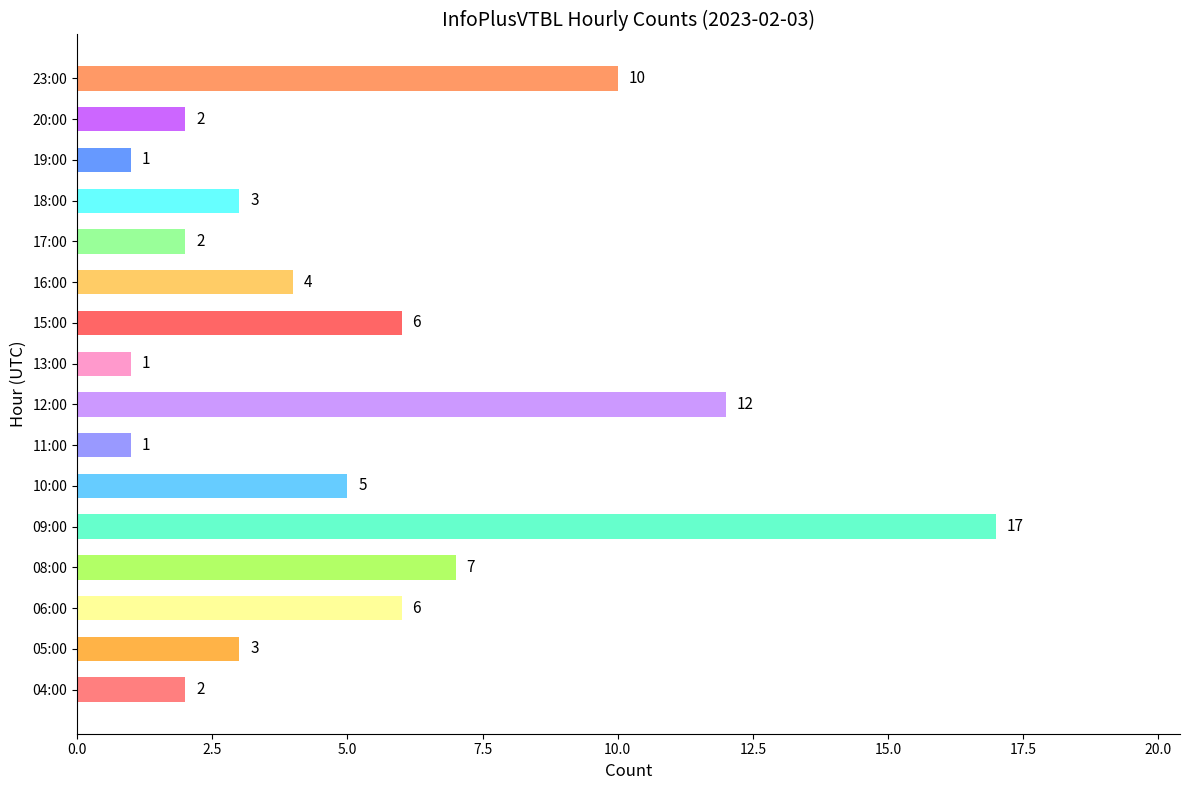

What is the sum of all values?

82